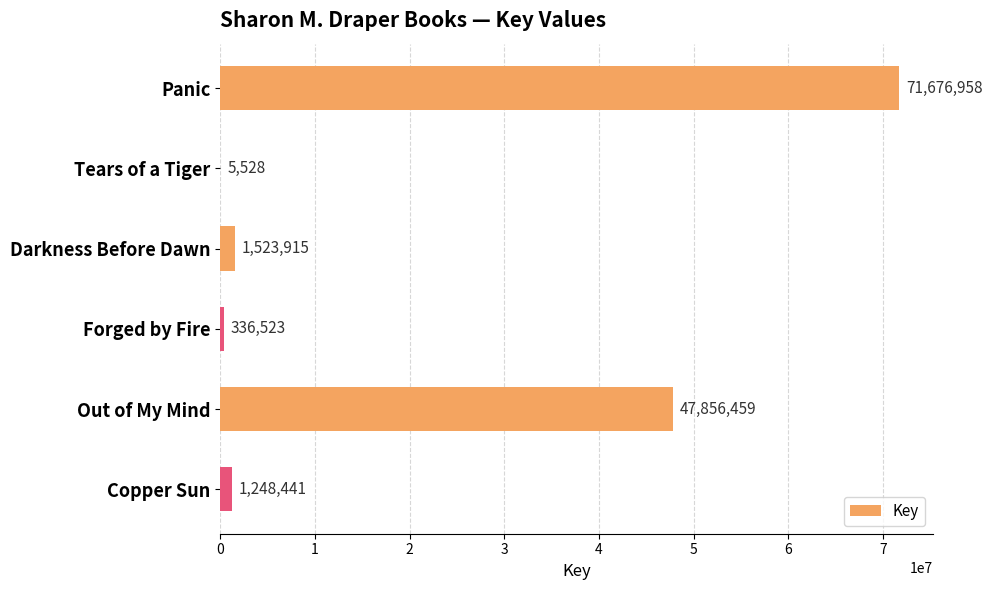

The value at Forged by Fire is 336523. True or false?

True